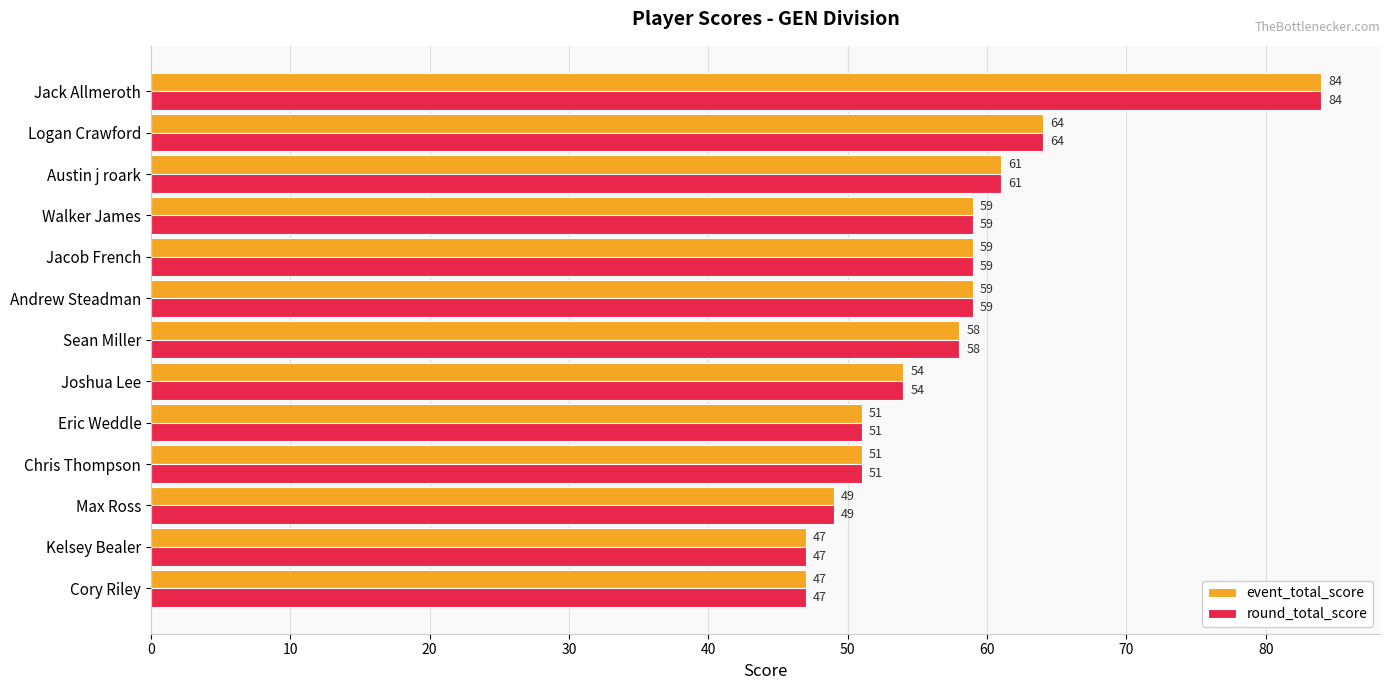

What is the greatest value displayed?

84